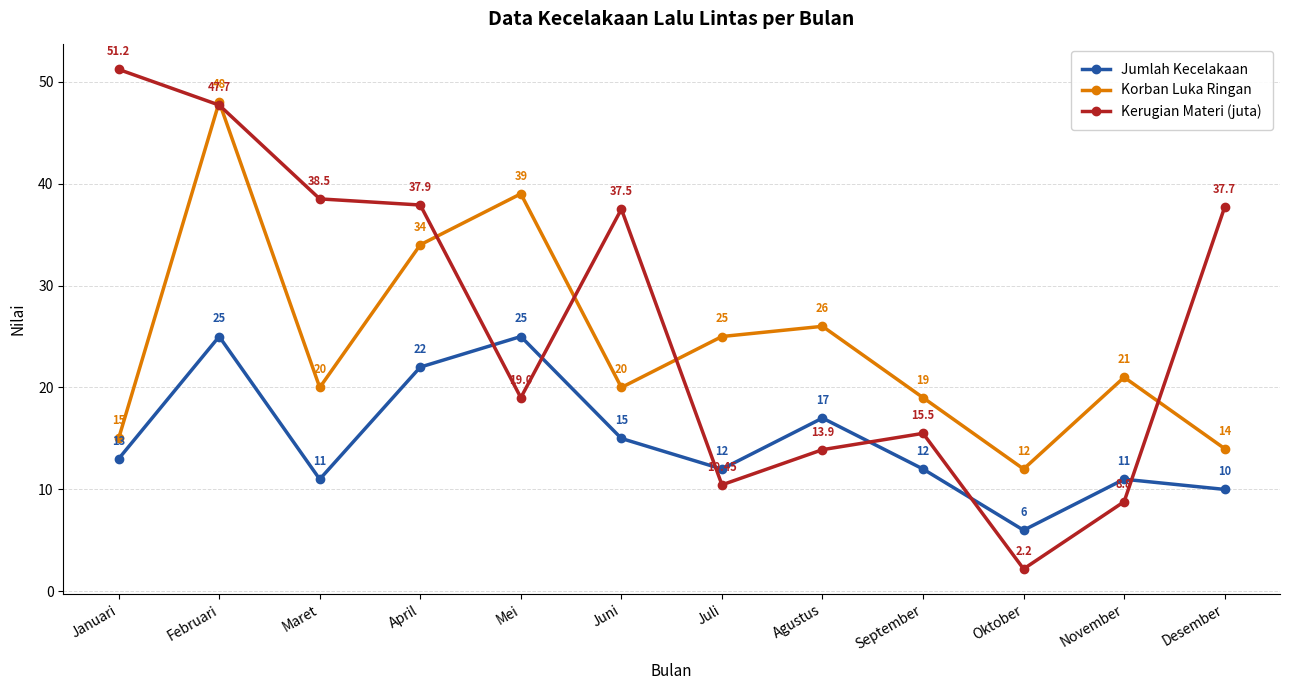

Rank the series by their maximum value, from lowest to highest.

Jumlah Kecelakaan, Korban Luka Ringan, Kerugian Materi (juta)